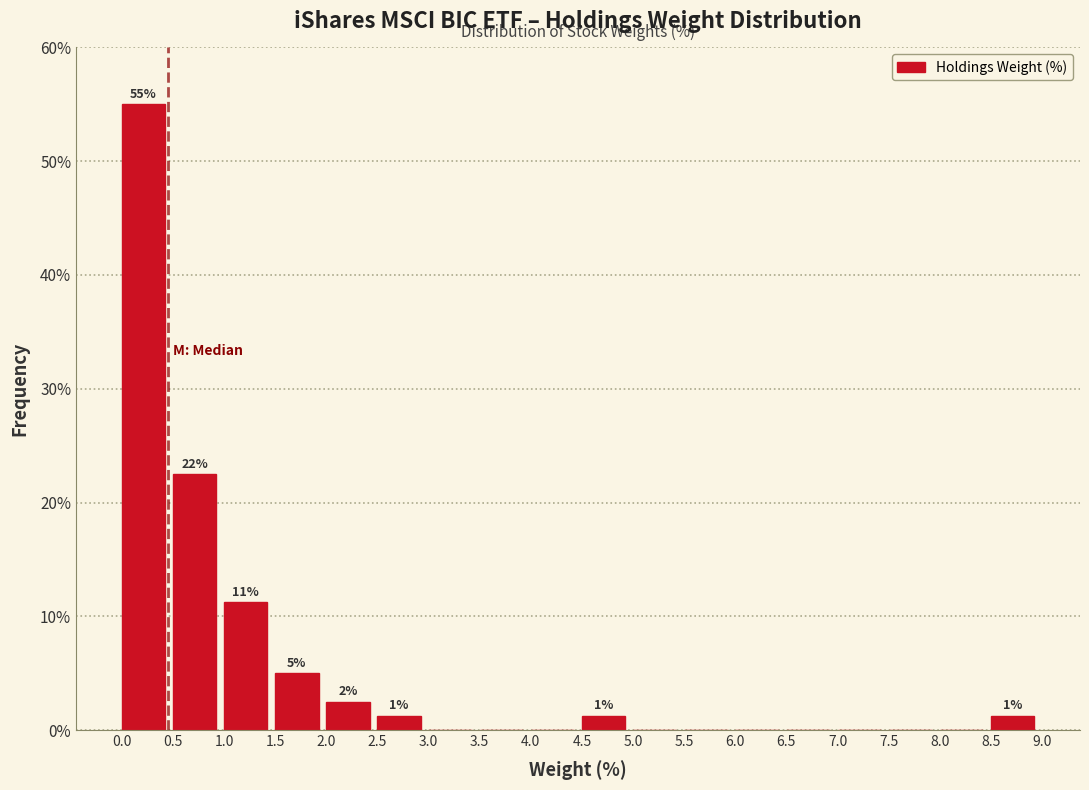

Which range on the x-axis has the tallest bar?

0.0 to 0.5